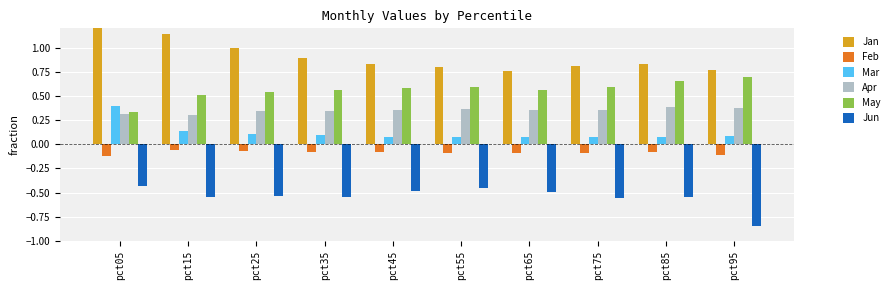

Which category has the highest value in the Jan series?

pct05